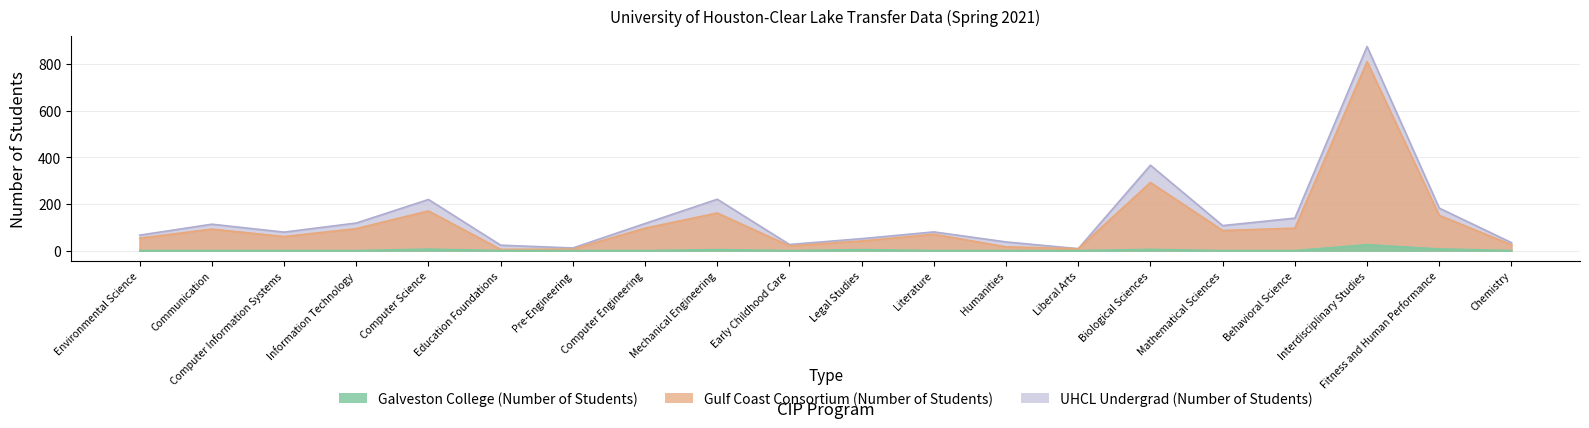

What is the sum of the UHCL Undergrad (Number of Students) values at Information Technology and Behavioral Science?

257